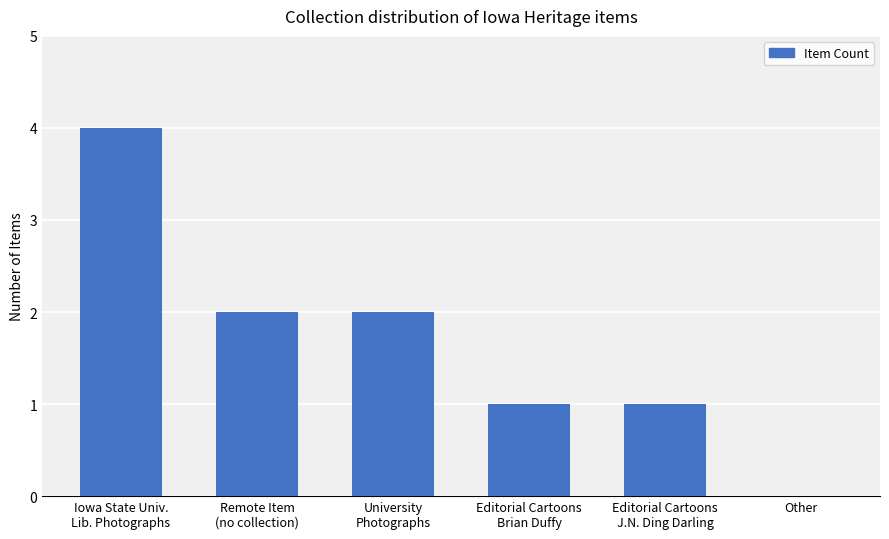

What is the greatest value displayed?

4